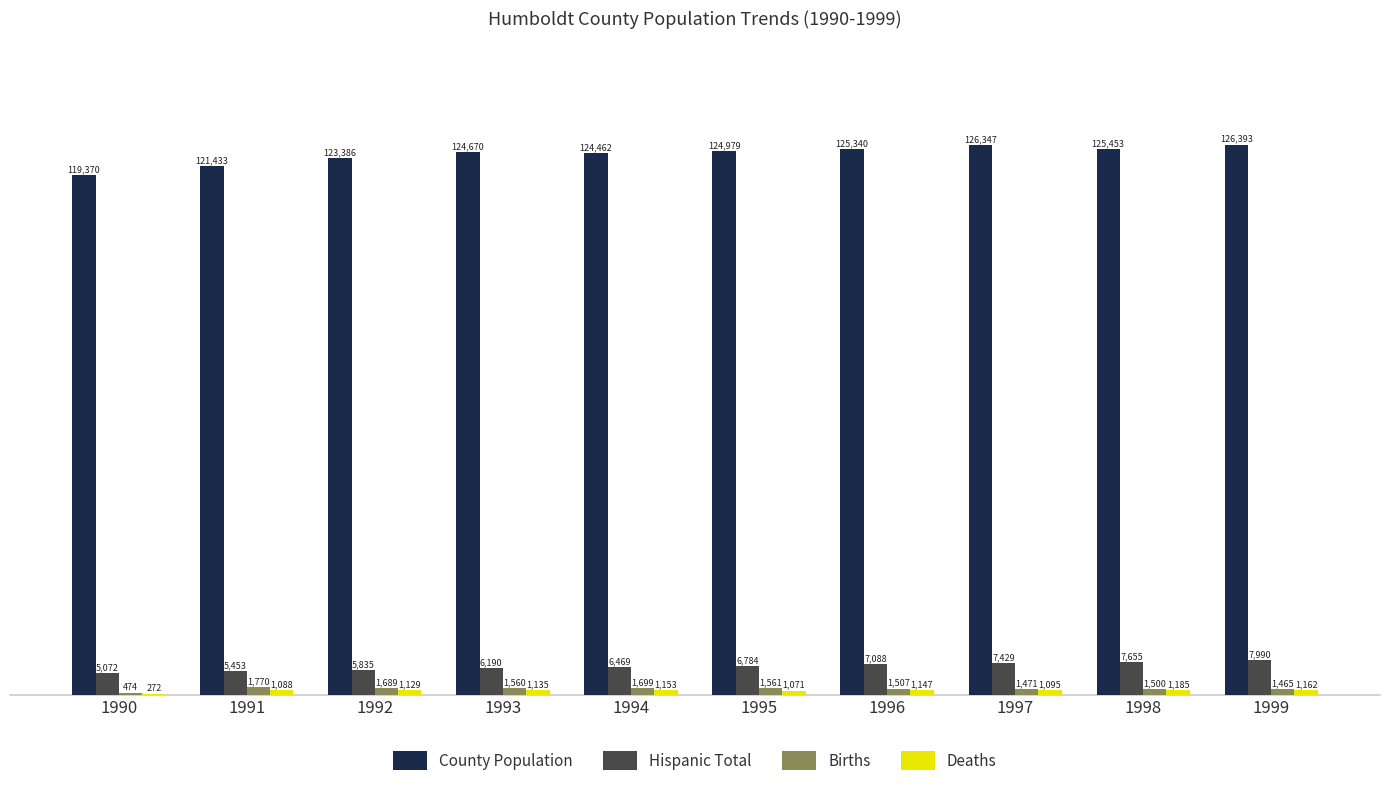

How many categories are shown in the chart?

10